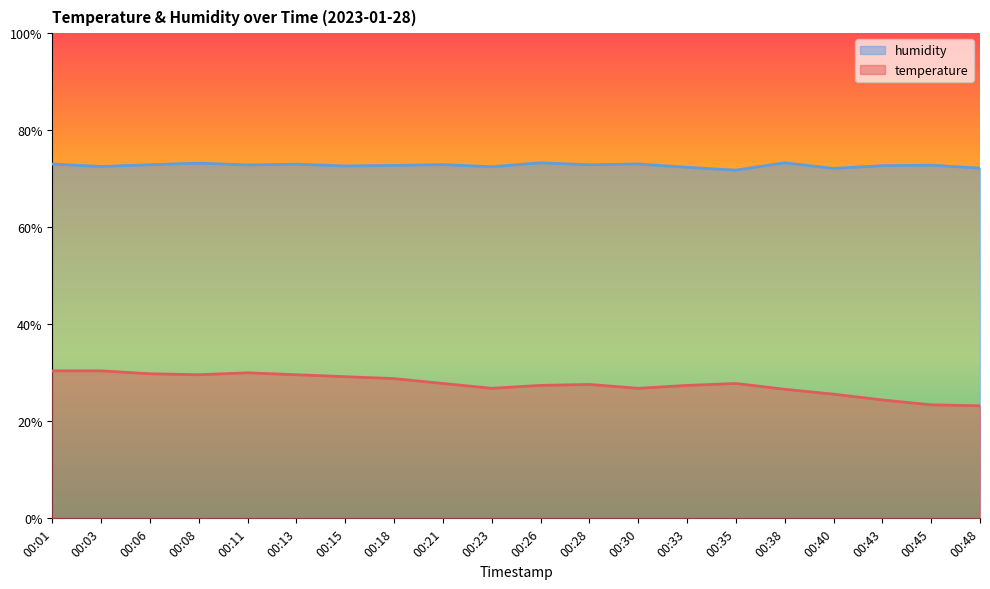

What is the total value across all series at 00:11?

102.8